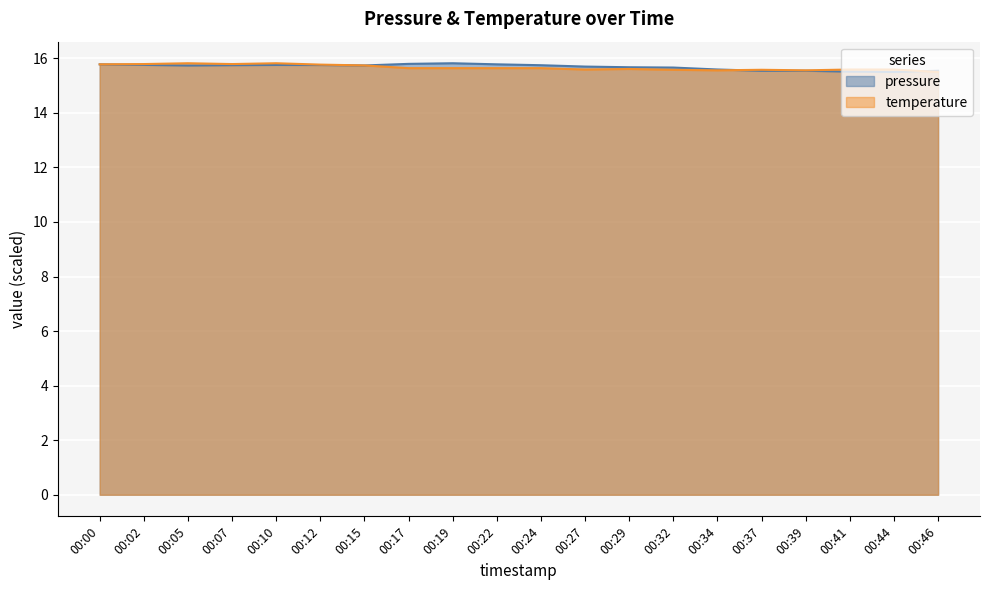

True or false: temperature and pressure intersect in this chart.

True